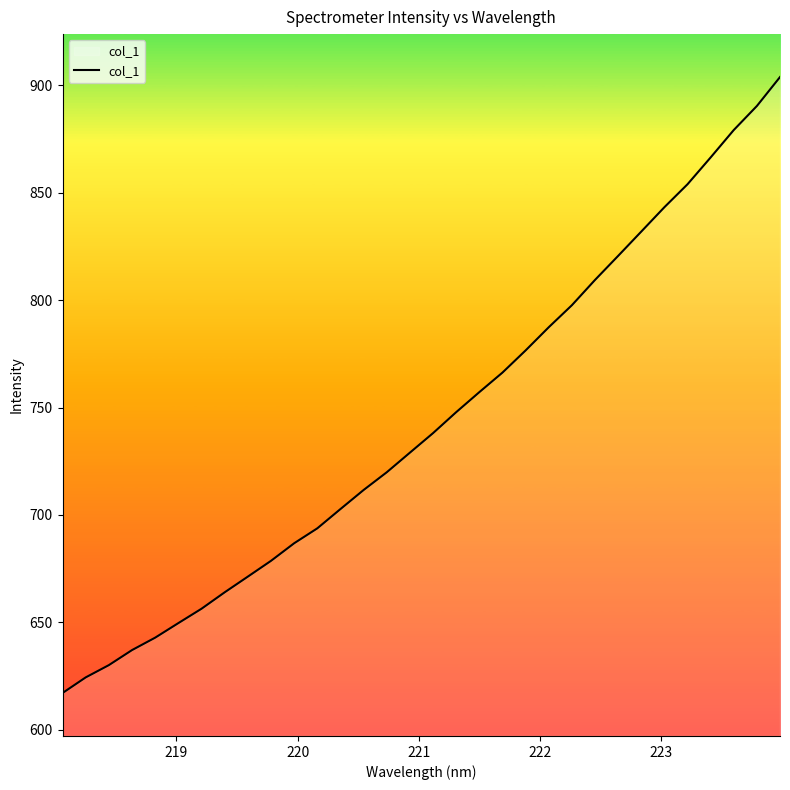

What is the difference between the maximum and minimum values?

286.9